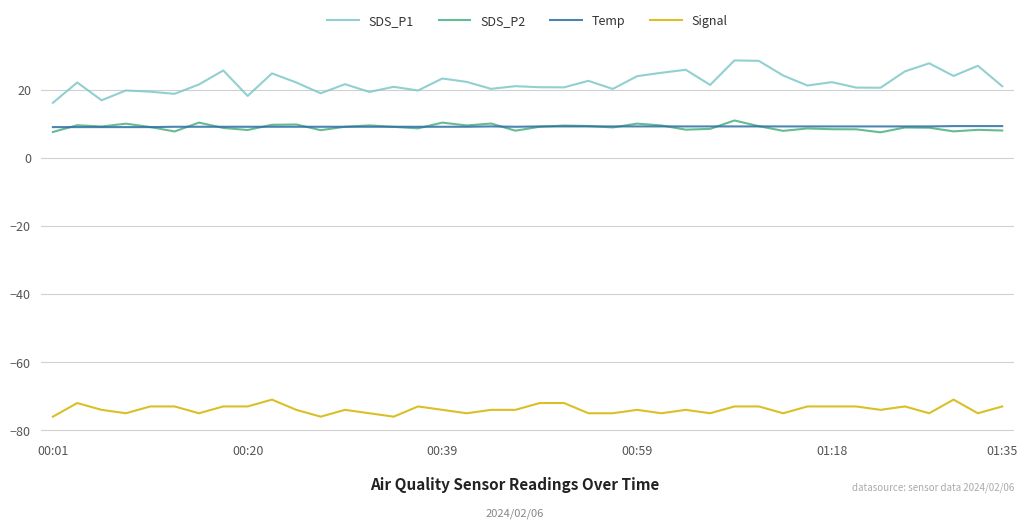

Rank the series by their maximum value, from highest to lowest.

SDS_P1, SDS_P2, Temp, Signal